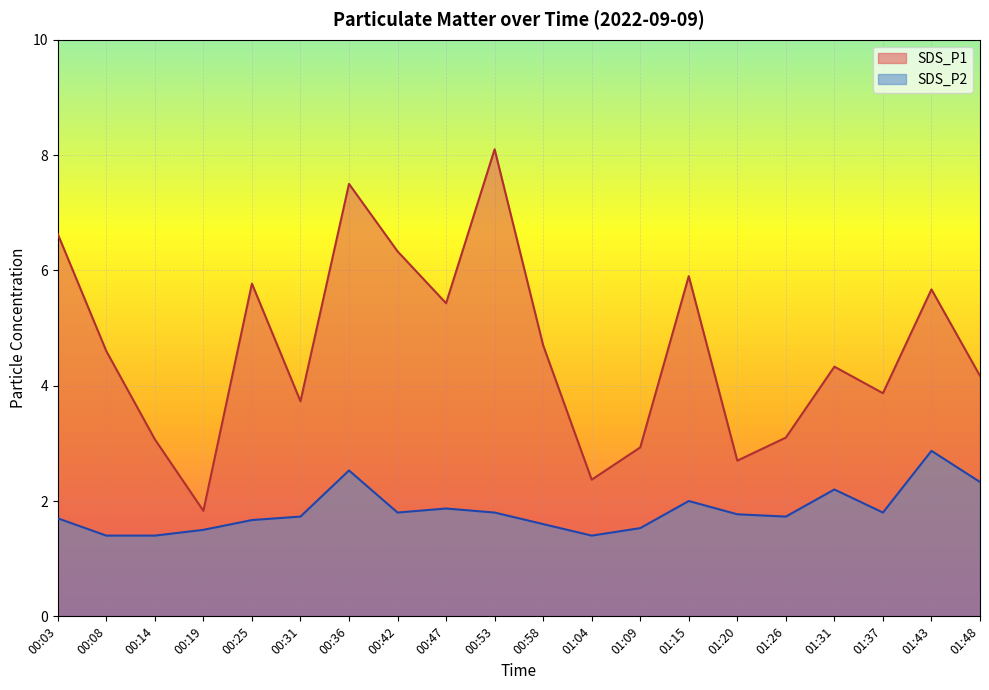

Which series has the widest spread of values?

SDS_P1